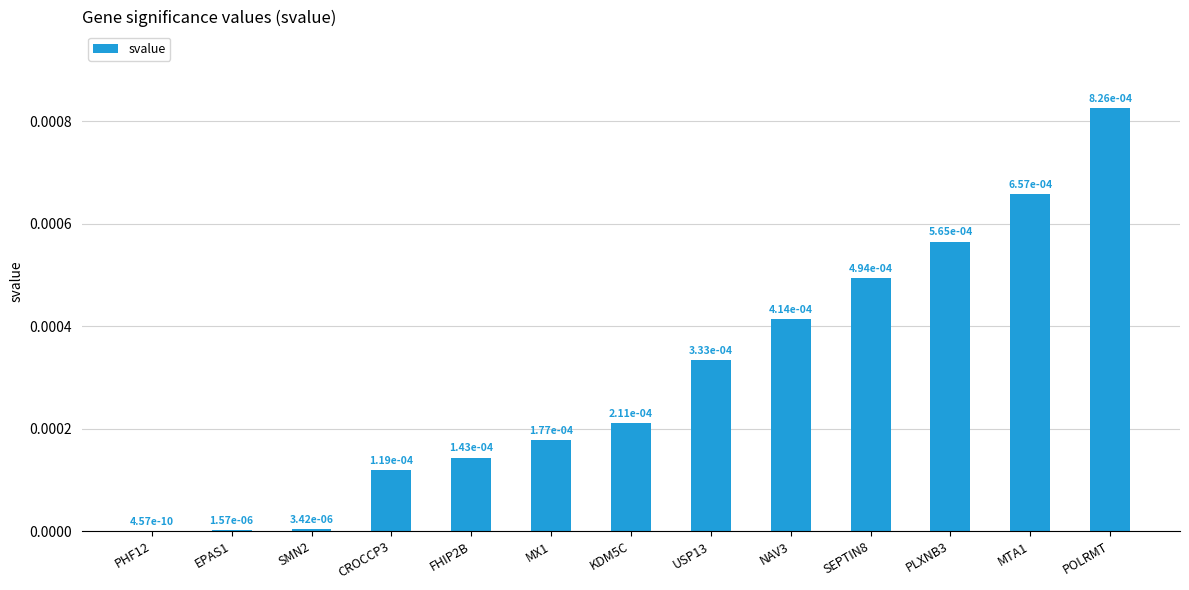

Is it true that the value at PHF12 is 0.0?

True